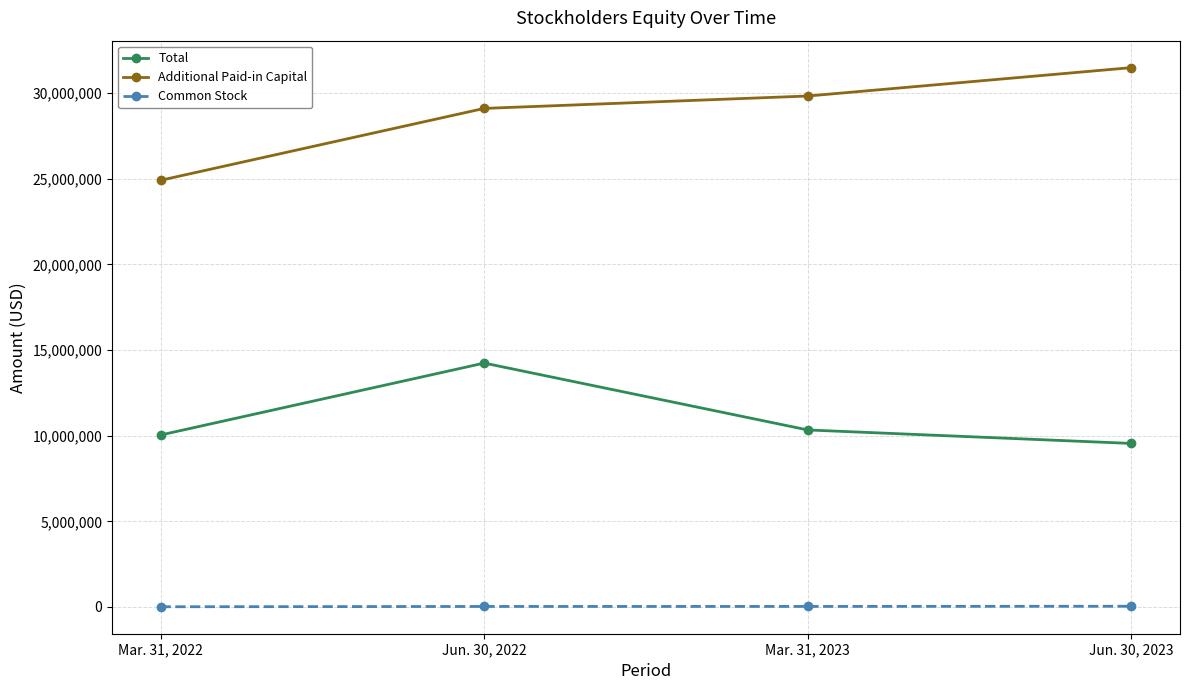

Rank the series at Jun. 30, 2022 from highest to lowest value.

Additional Paid-in Capital, Total, Common Stock